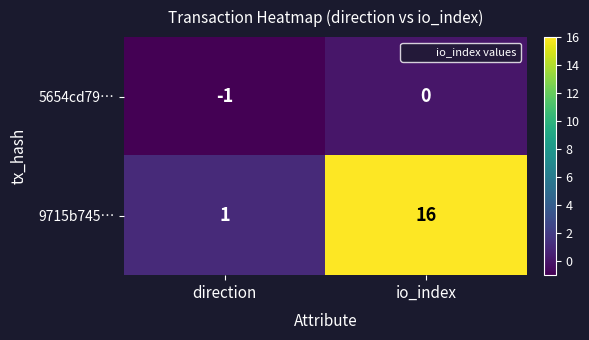

What is the sum of all 9715b745… values?

17